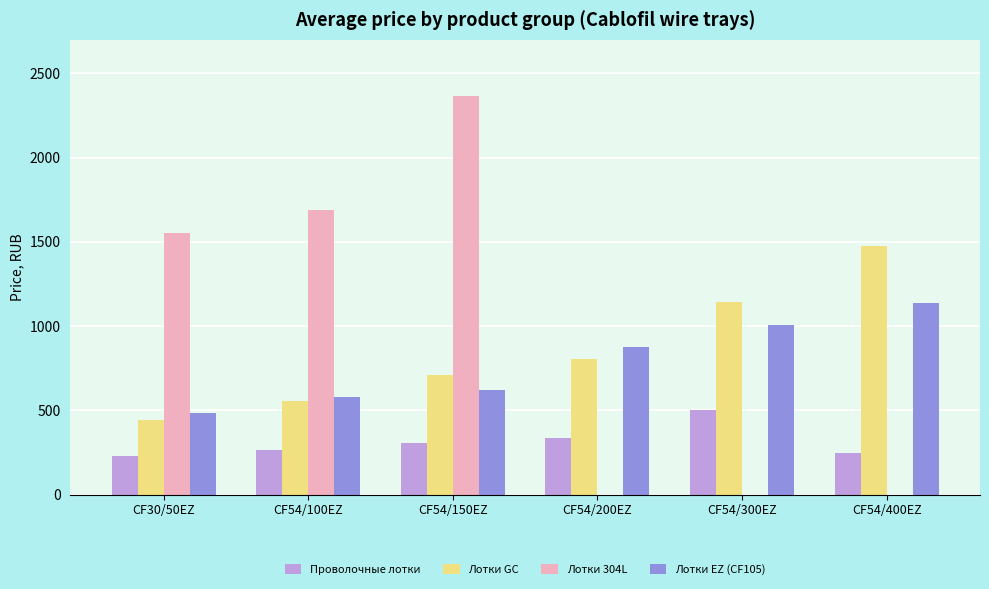

Which series has the largest range (max minus min)?

Лотки 304L